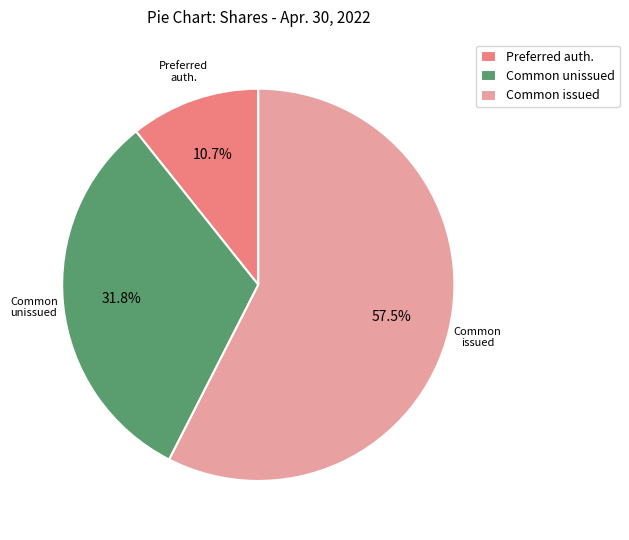

Combined, what portion of the pie is Common unissued and Preferred auth.?

42.5%